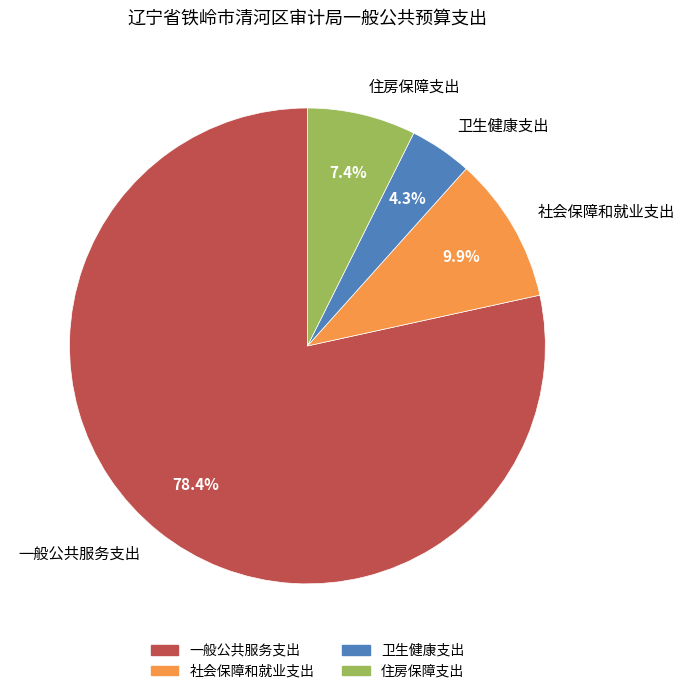

Count the number of slices in the pie.

4